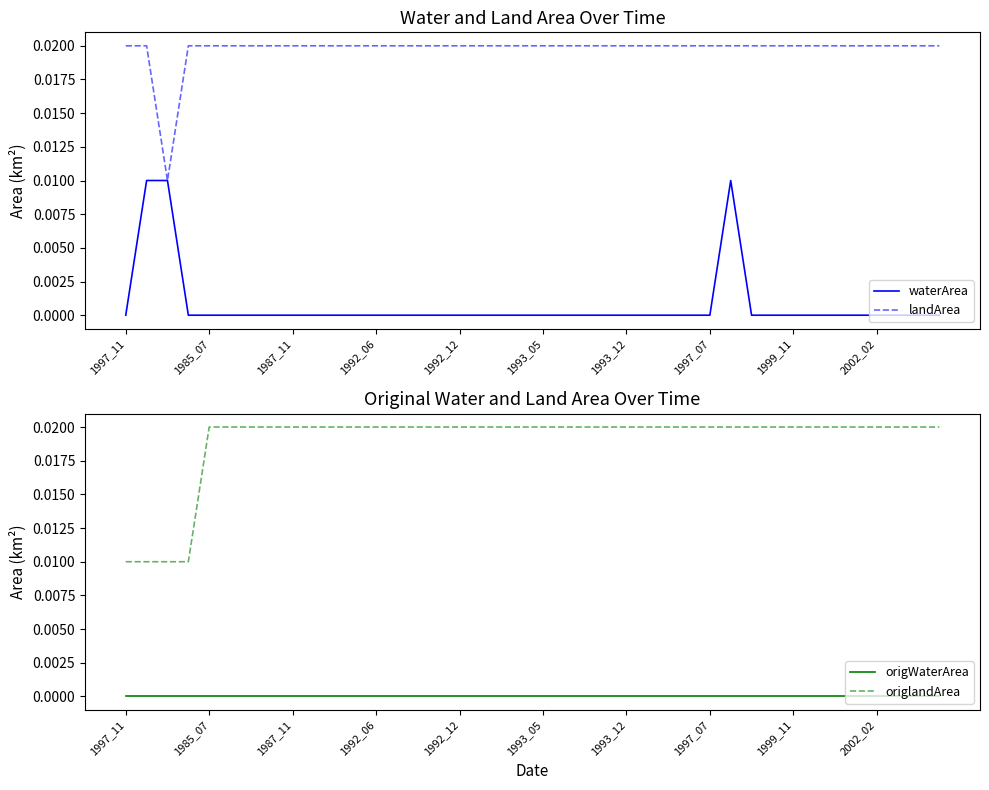

The waterArea series shows 0.0 at 1992_06. True or false?

True